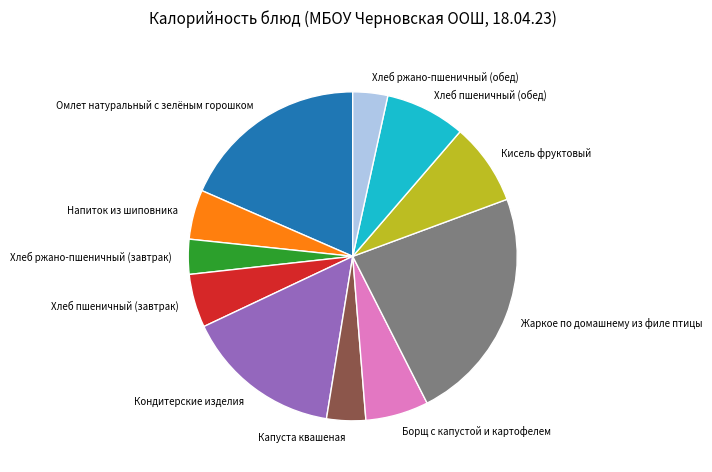

Do Кондитерские изделия and Хлеб ржано-пшеничный (обед) together represent more than half of the pie?

No